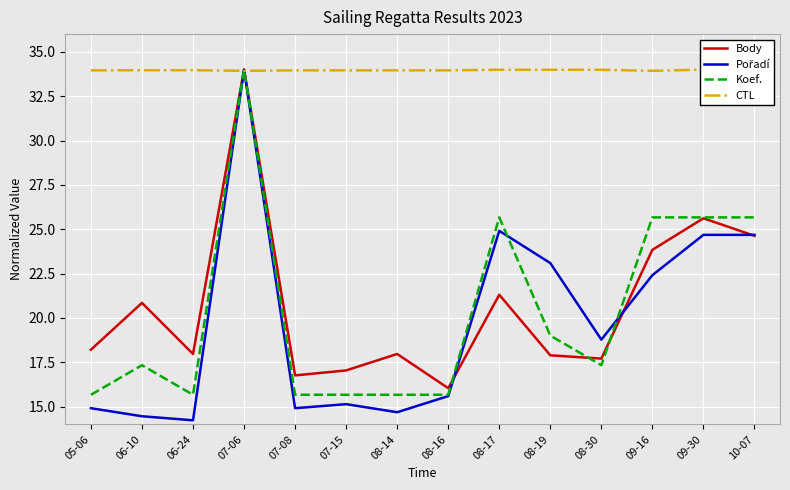

At which category does the chart reach its minimum across all series?

06-24